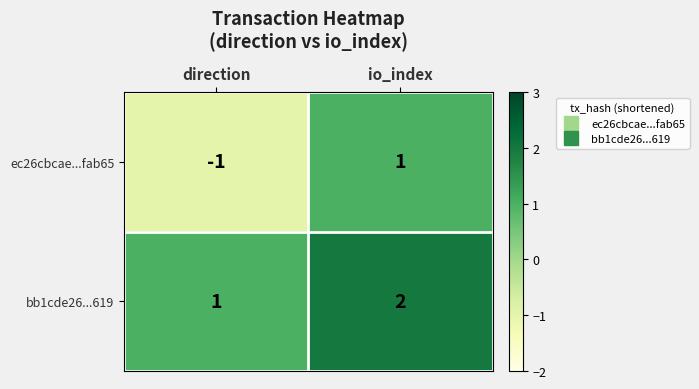

Between direction and io_index, which series saw the biggest shift?

ec26cbcae...fab65